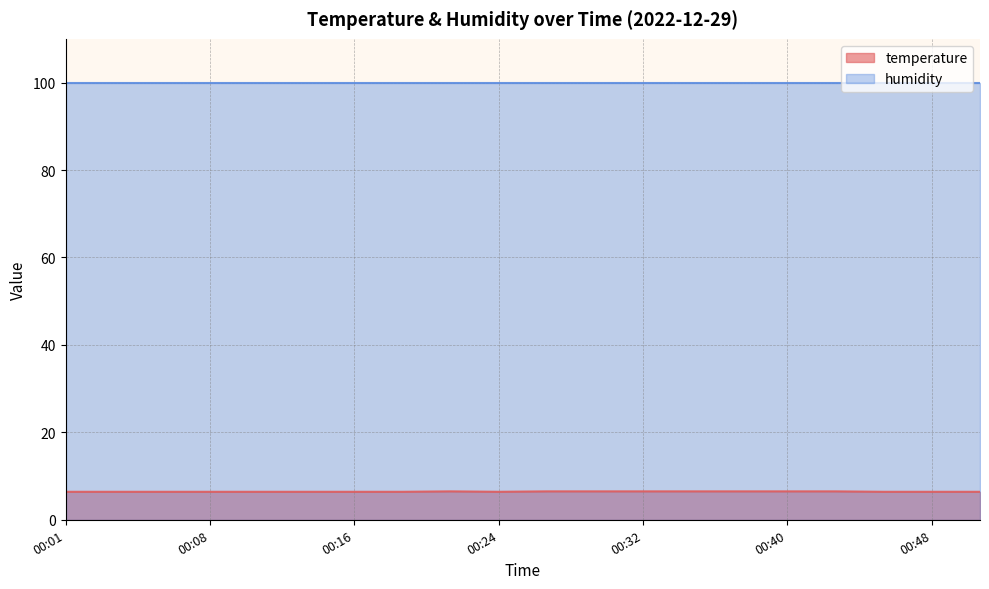

What is the sum of all values?

128.8